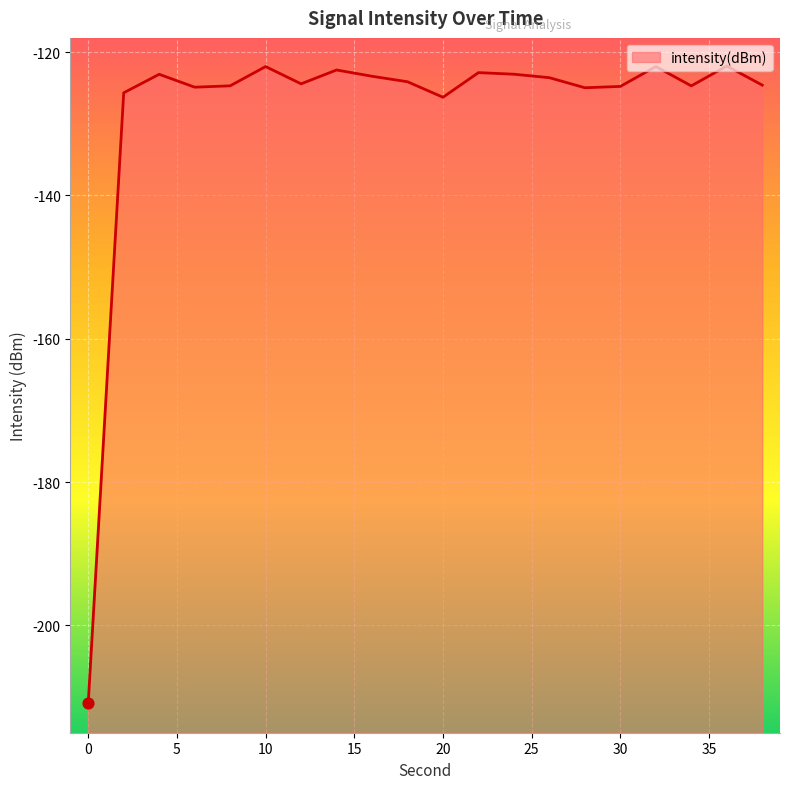

Between 4 and 14, which is larger?

14